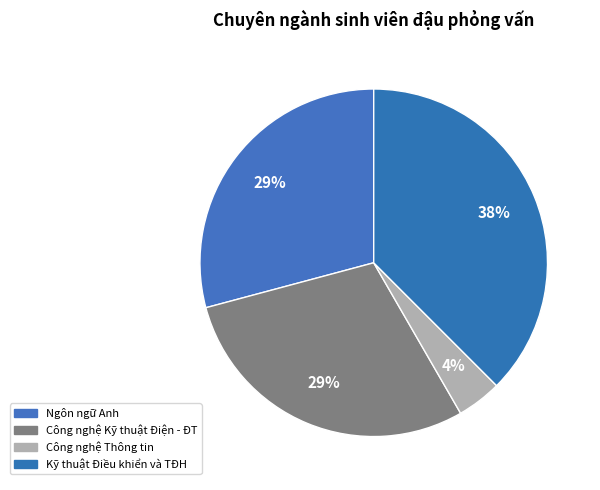

Which category has the biggest portion of the pie?

Kỹ thuật Điều khiển và TĐH